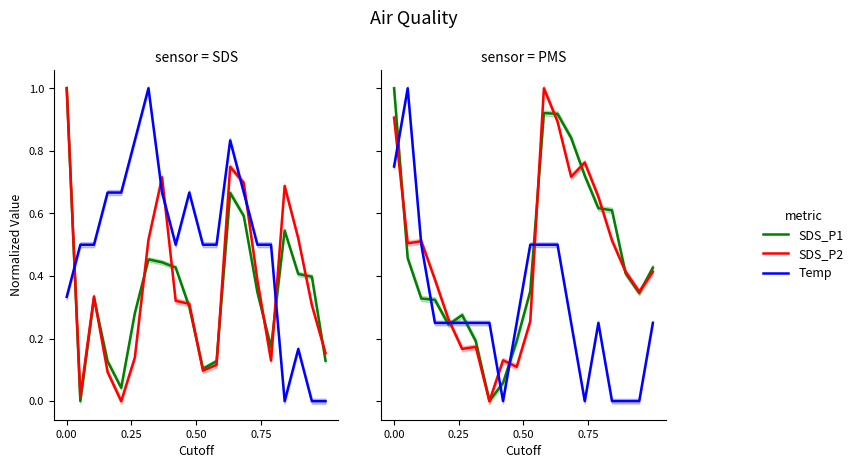

Does the chart display data point markers on the line(s)?

No